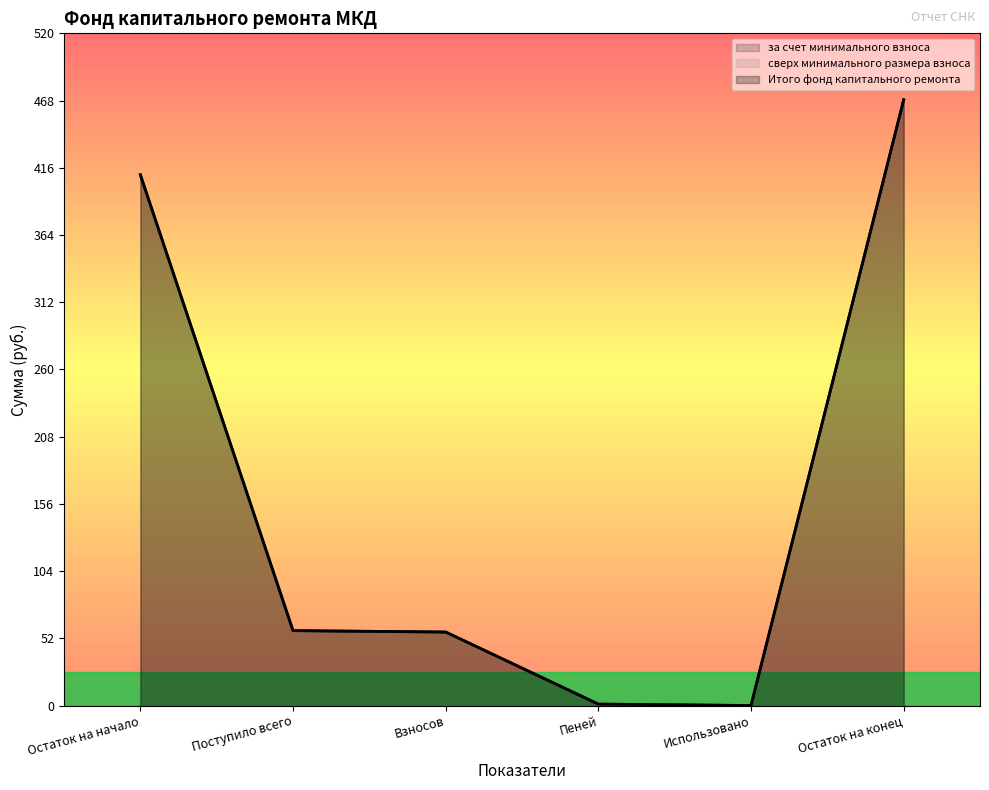

Rank the series at Поступило всего from lowest to highest value.

за счет минимального взноса, Итого фонд капитального ремонта